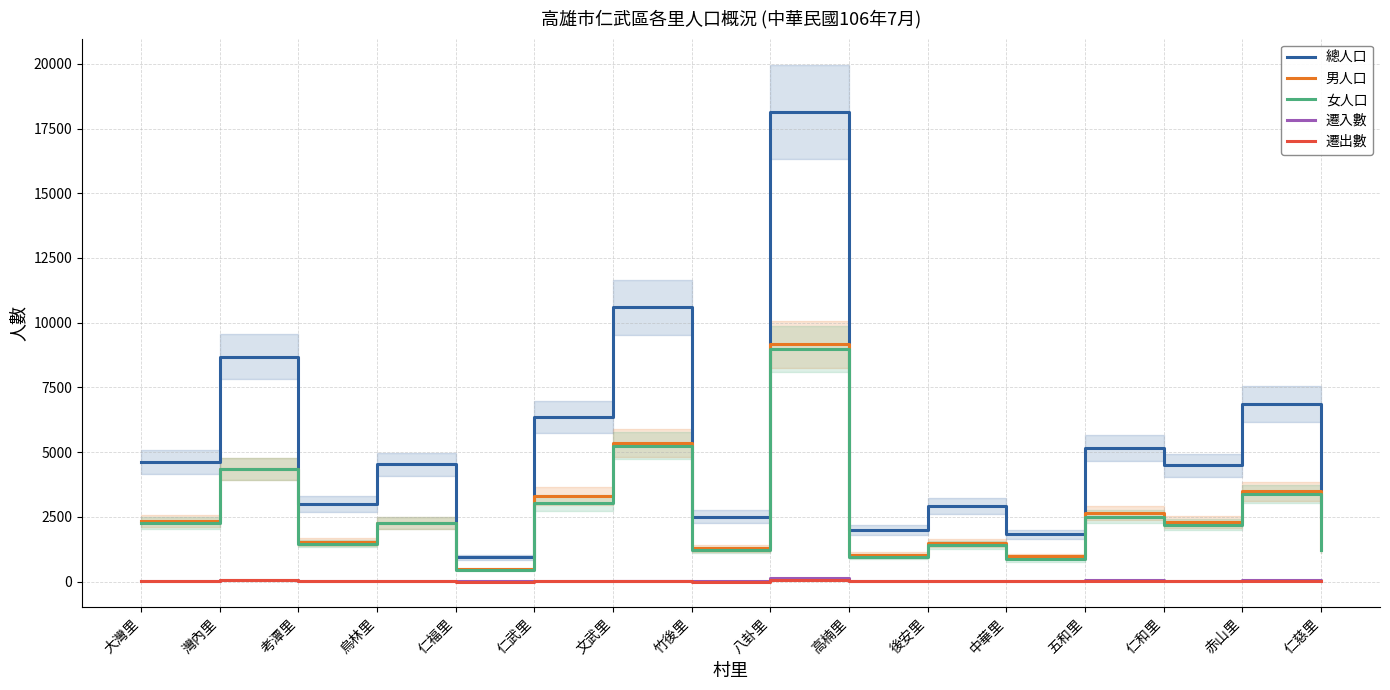

Is this an area chart (filled region under the line)?

No